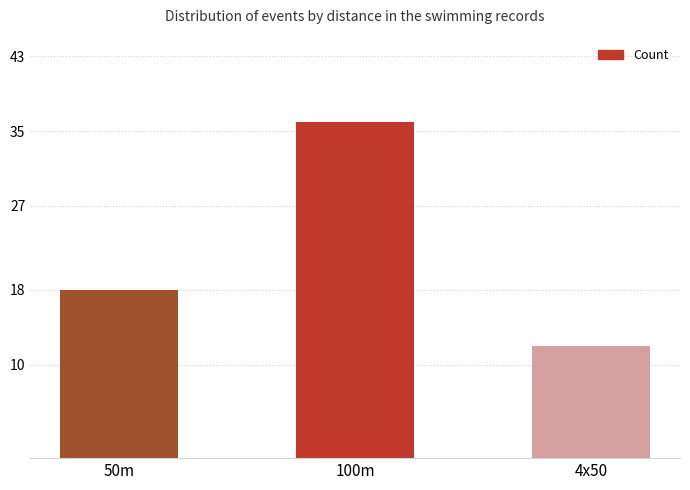

What is the change in value from 50m to 4x50?

-6